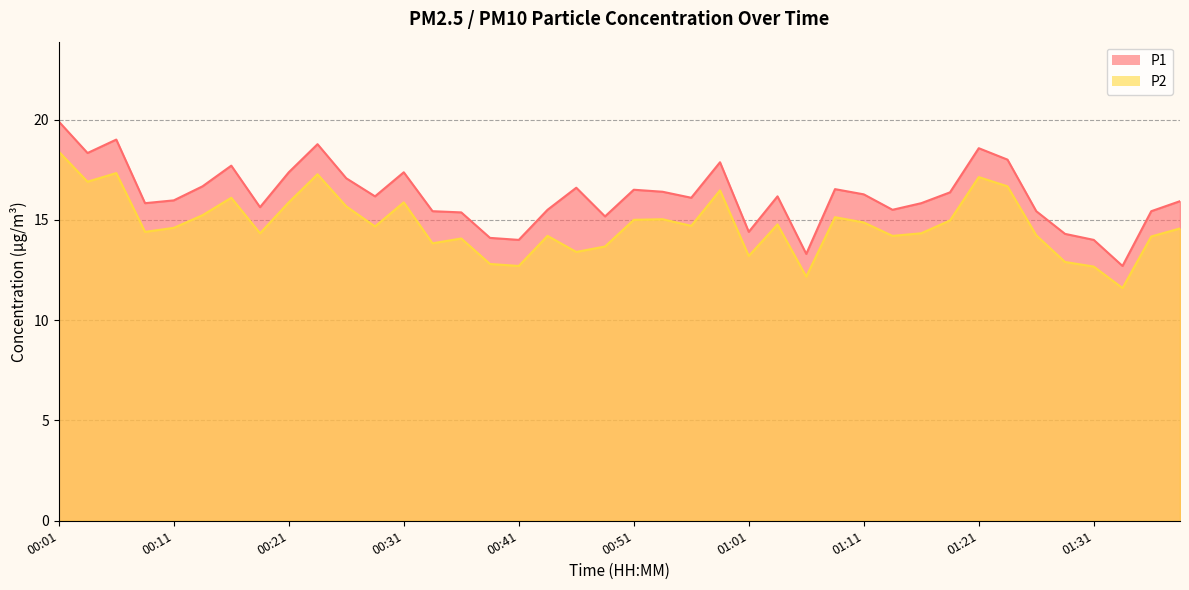

What is the difference between the second highest and minimum values in the P2 series?

5.7